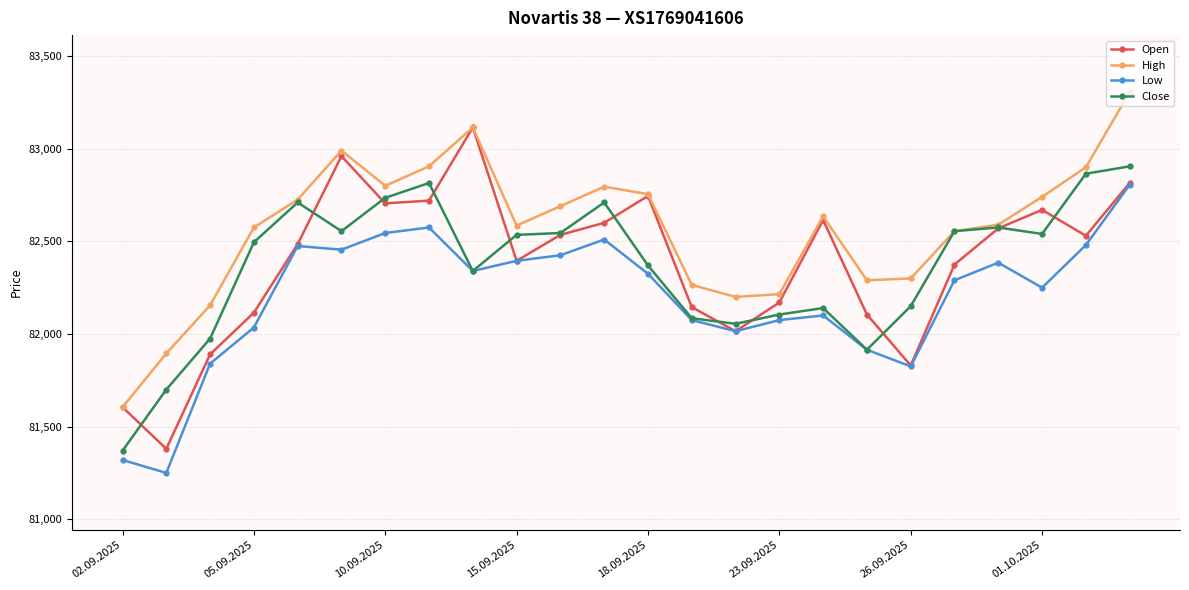

What is the greatest value displayed?

83305